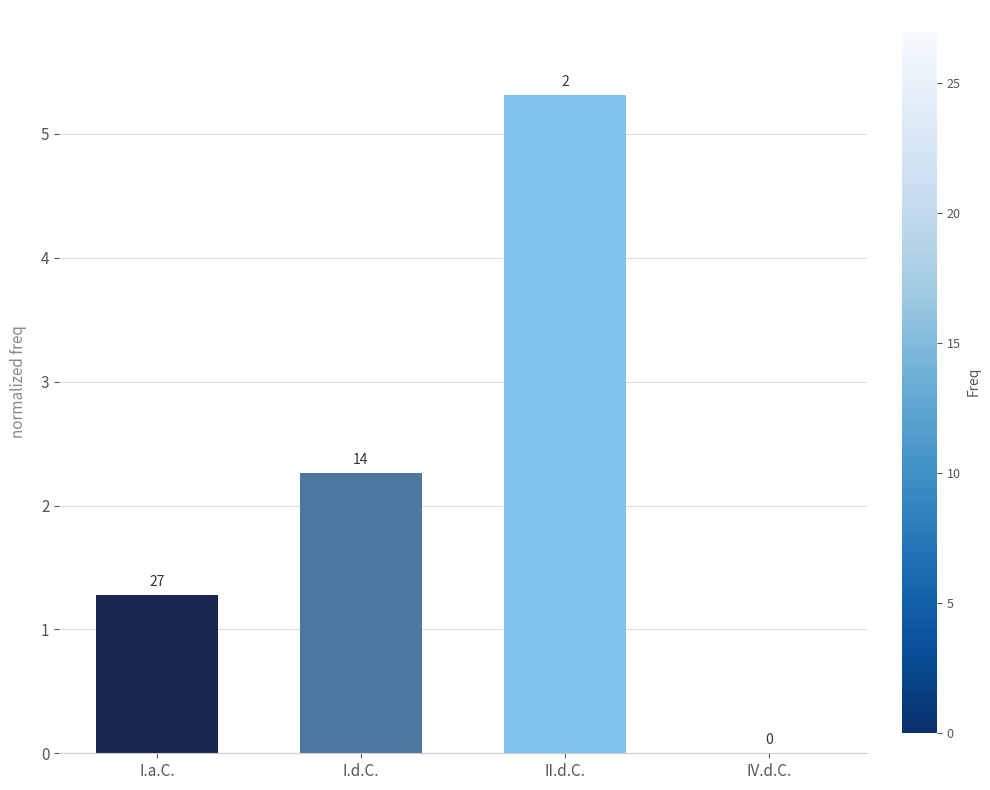

Does the chart contain stacked bars?

No